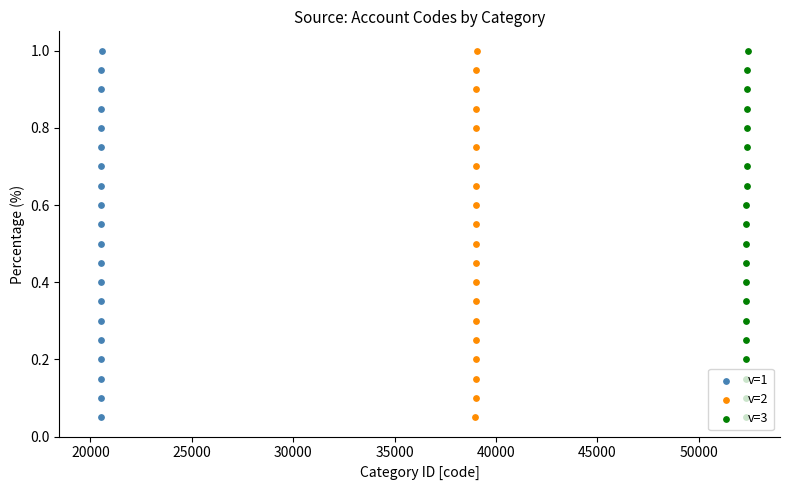

What are all the series names shown in the legend?

v=1, v=2, v=3